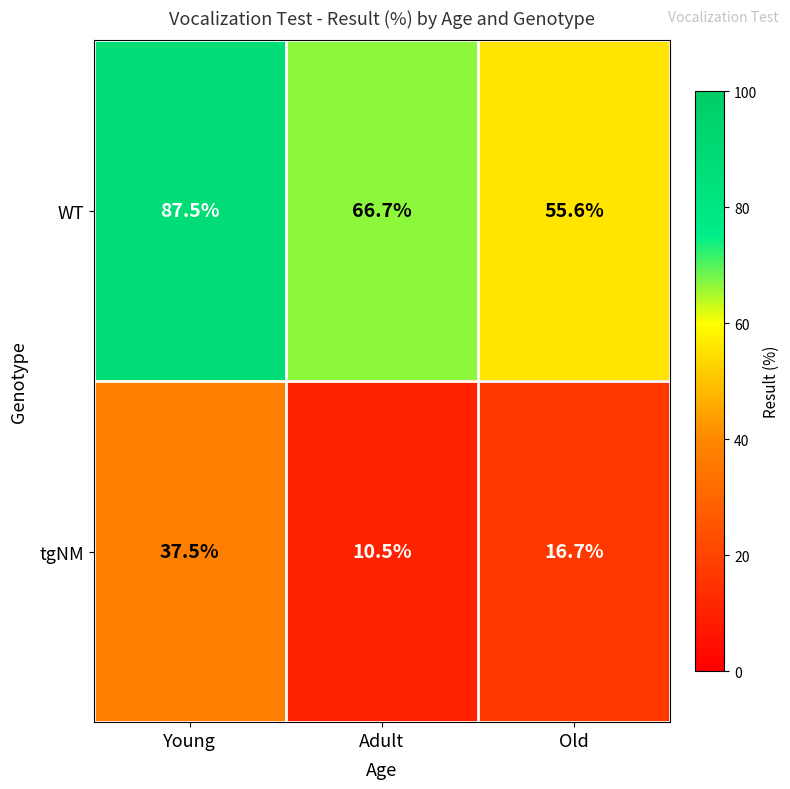

What is the maximum value shown in the chart?

87.5